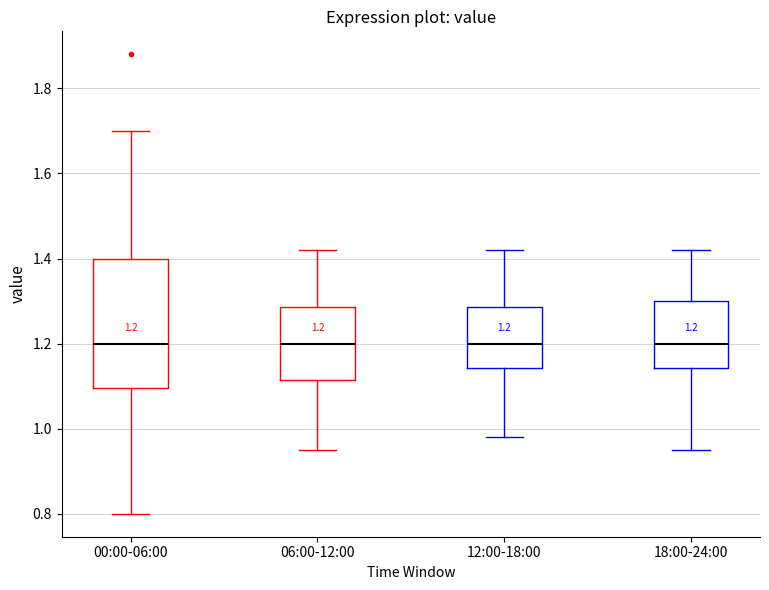

Comparing the boxes themselves (not the whiskers), which one is the tallest?

00:00-06:00